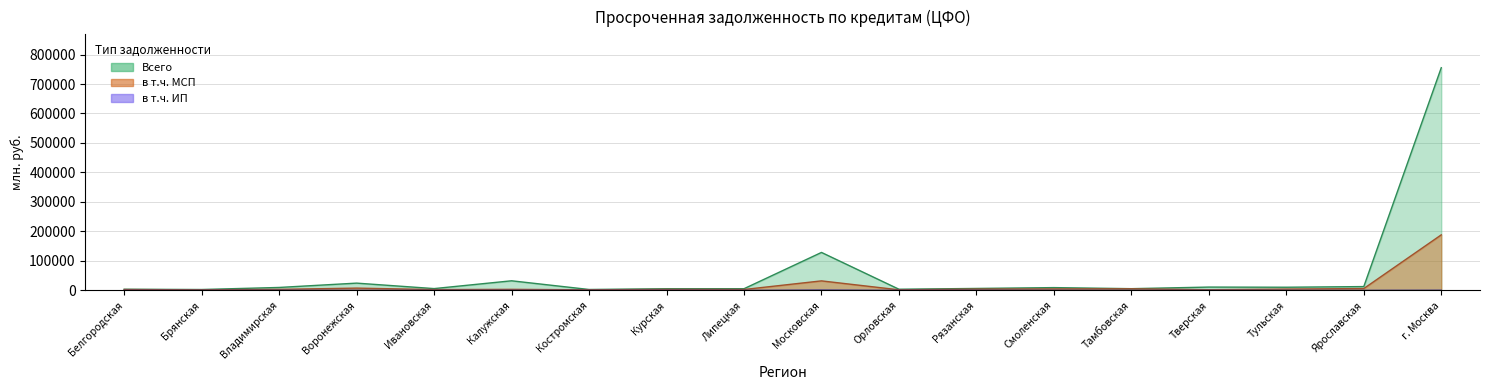

What is the label of the 13th bar from the right?

Калужская